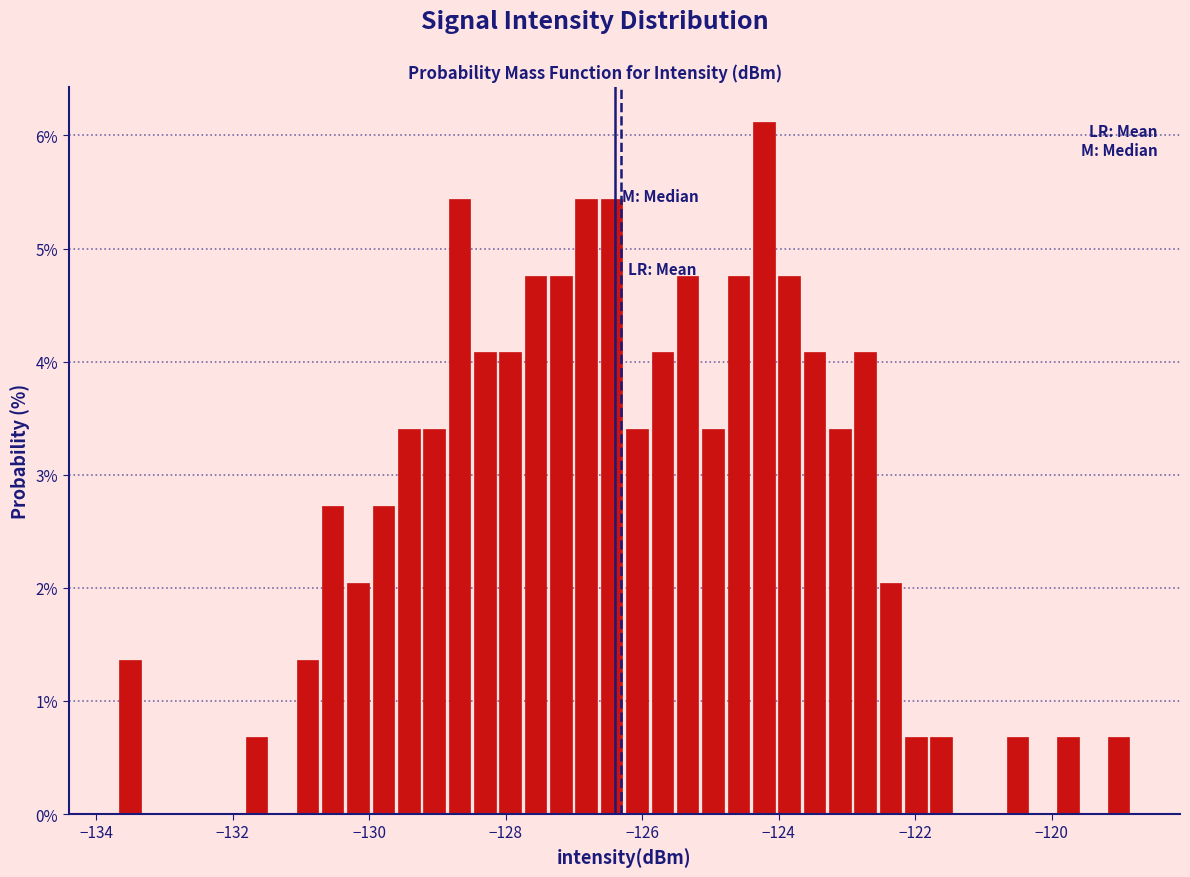

Around what value on the x-axis is the tallest bar? Give the approximate position of its centre, as read against the axis.

-124.2